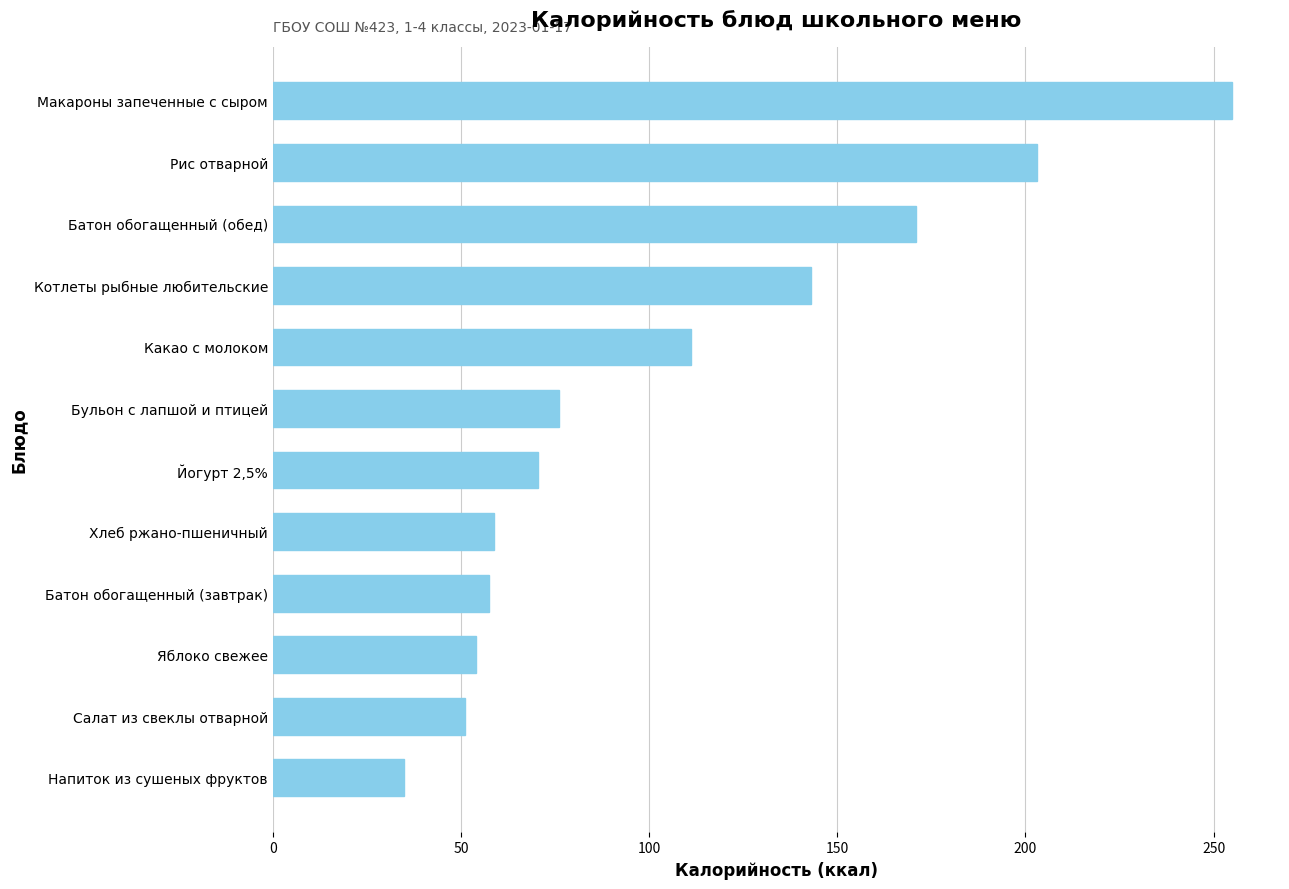

At which label is the value closest to 144?

Котлеты рыбные любительские